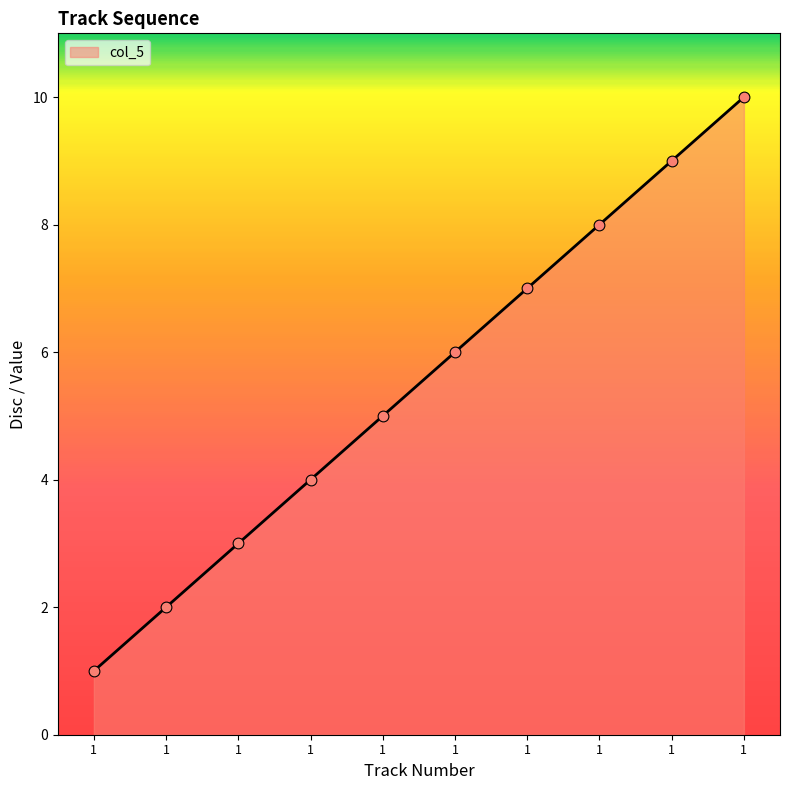

Approximately how many times larger is the value at 1 compared to 1?

0.6